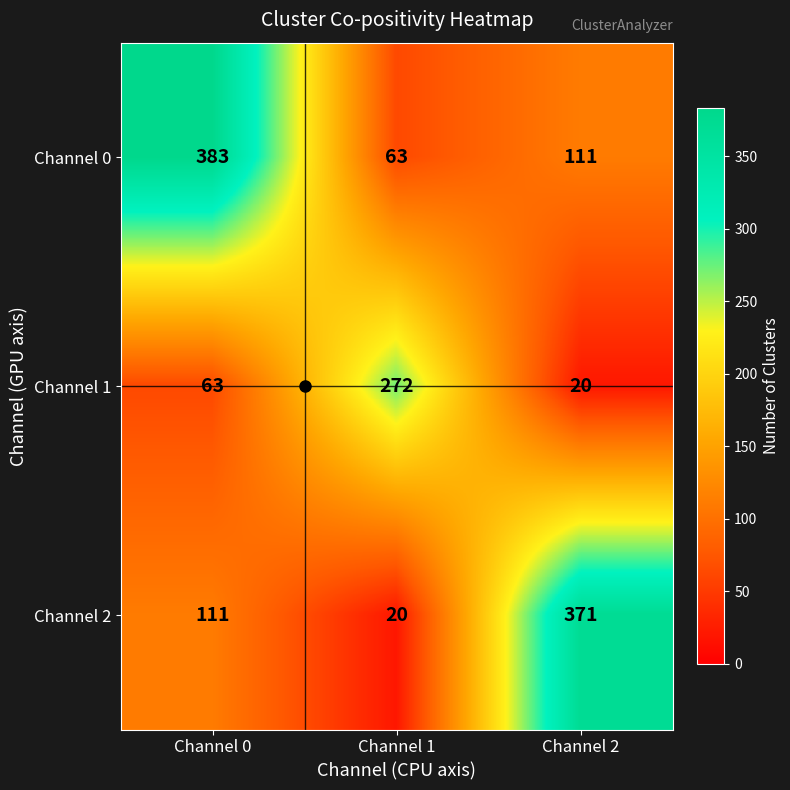

At how many categories does at least one series exceed 274?

2